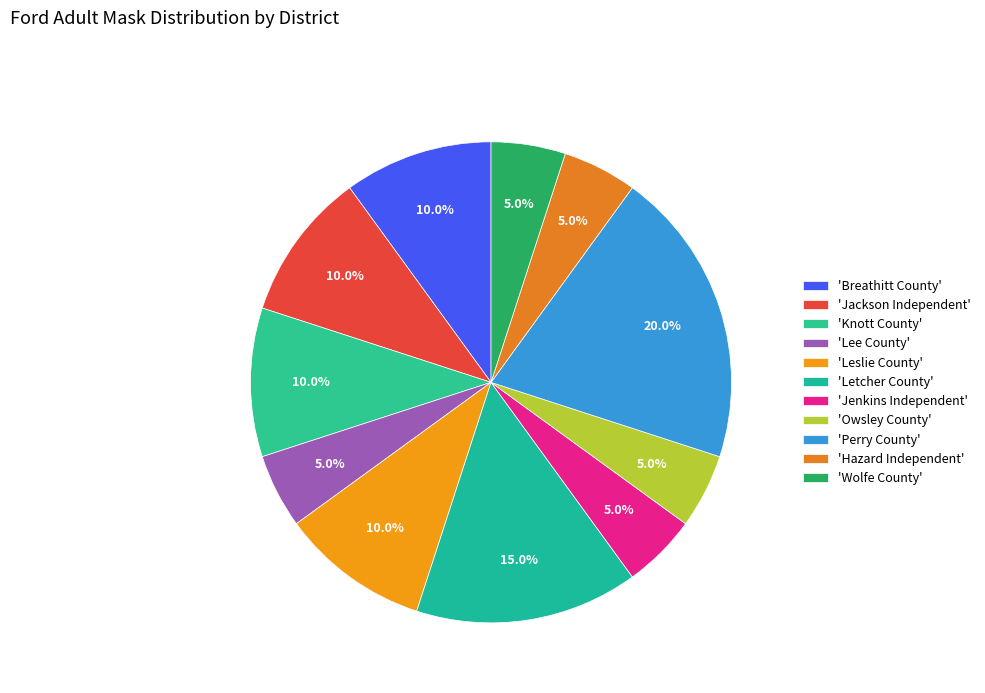

To the nearest percent, what is the difference between the largest and smallest slice percentages?

15%